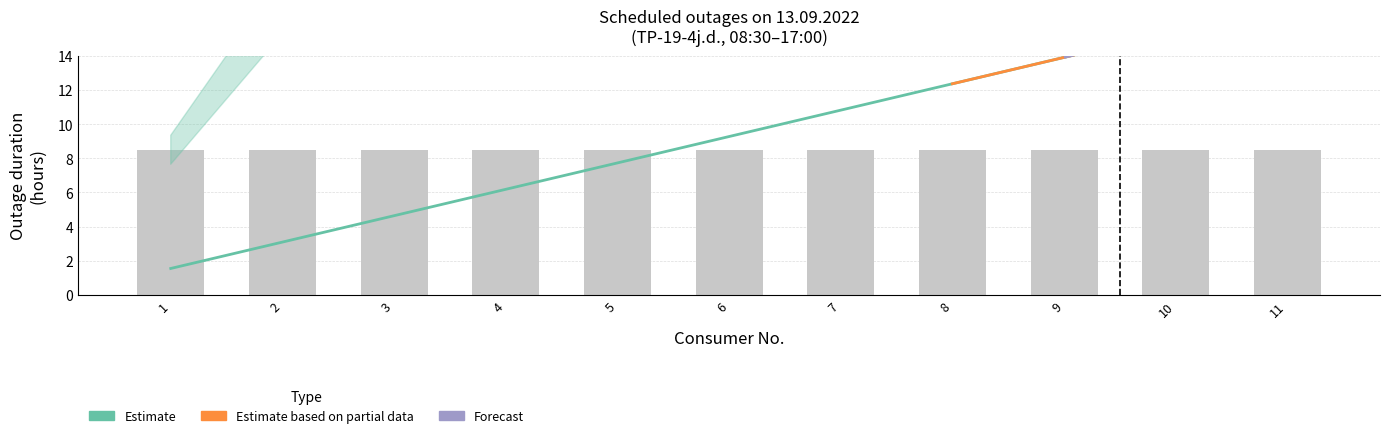

Is the value of Estimate based on partial data at 5 greater than the value of Forecast at 10?

No